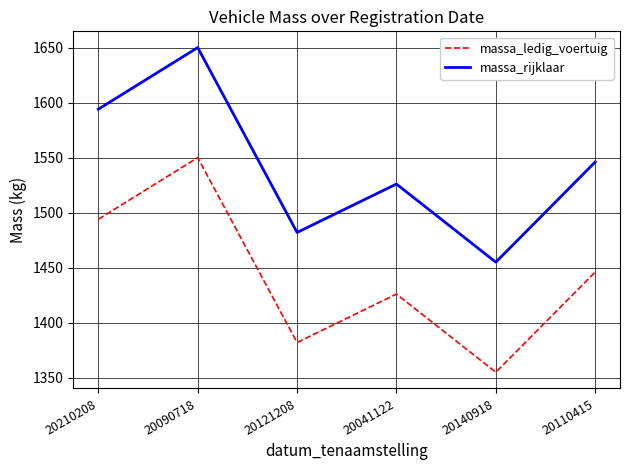

What position from the left is 20121208?

3